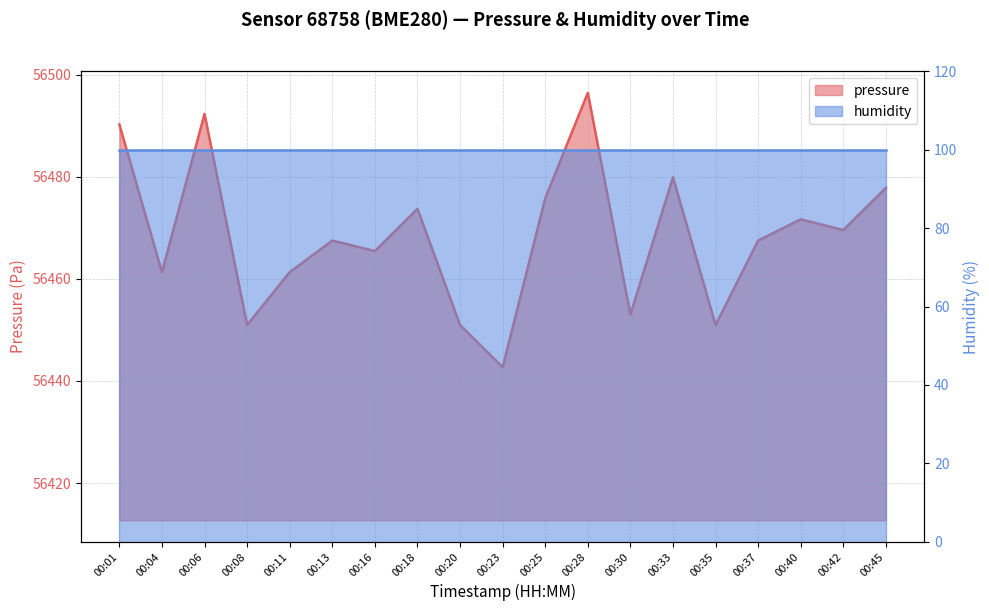

Reading left to right, what are all the values shown in this chart?

56490.2	56461.3	56492.3	56451.0	56461.3	56467.5	56465.4	56473.7	56451.0	56442.7	56475.8	56496.4	56453.0	56479.9	56451.0	56467.5	56471.7	56469.6	56477.8